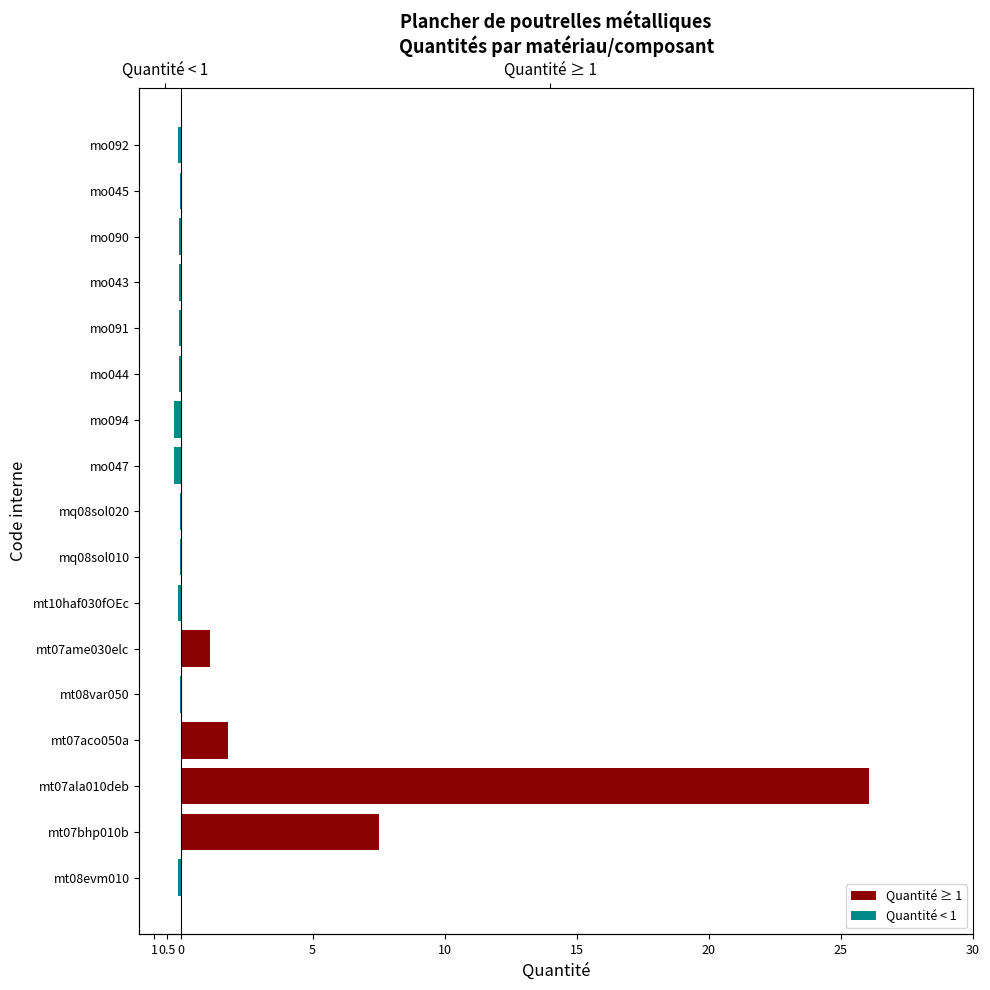

Count the number of data series in this chart.

2